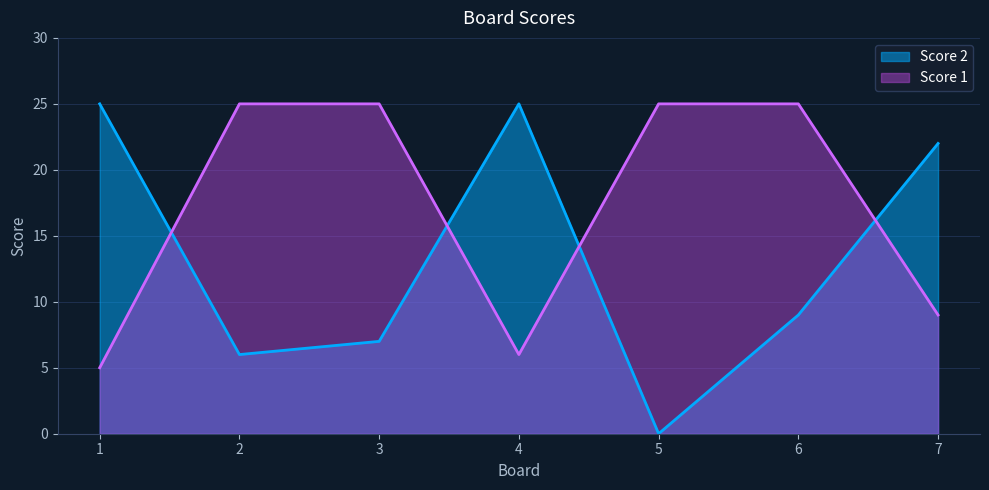

The Score 2 series shows 6 at 2. True or false?

True